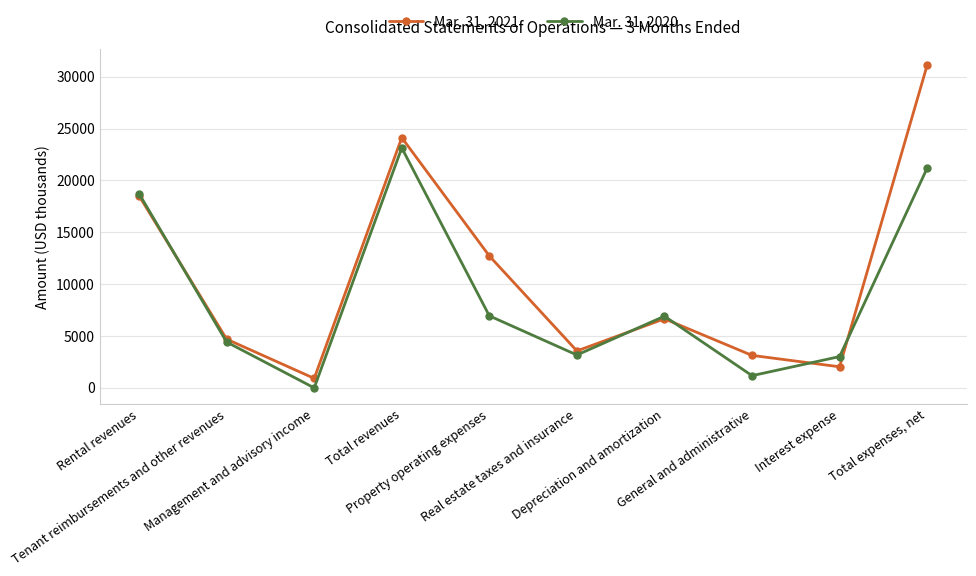

Which series has the largest range (max minus min)?

Mar. 31, 2021